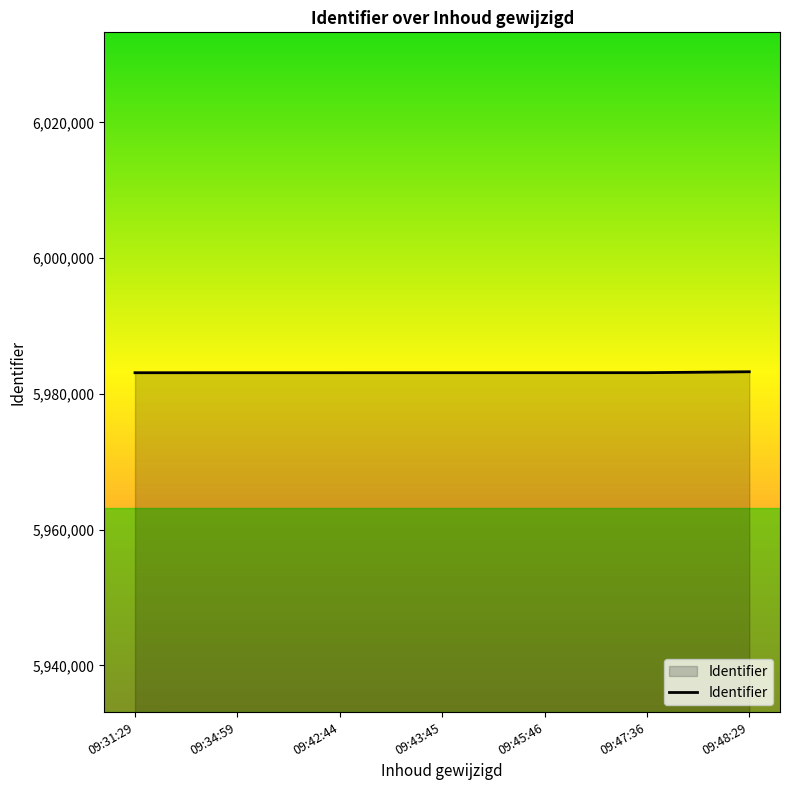

What is the greatest value displayed?

5983264